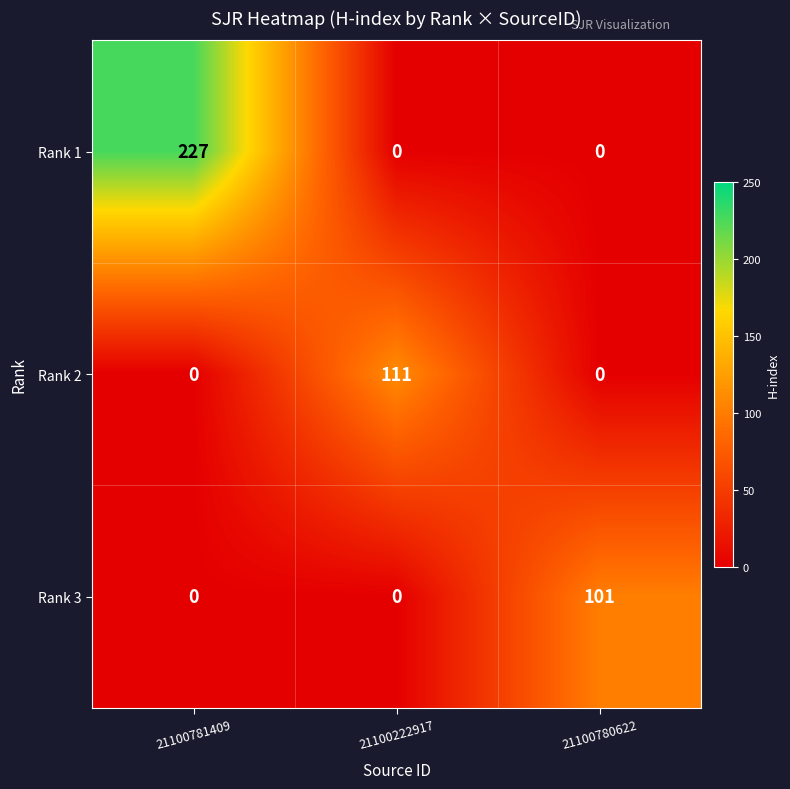

Reading right to left, transcribe all the data shown in this chart.

Rank 1: 0	0	227
Rank 2: 0	111	0
Rank 3: 101	0	0